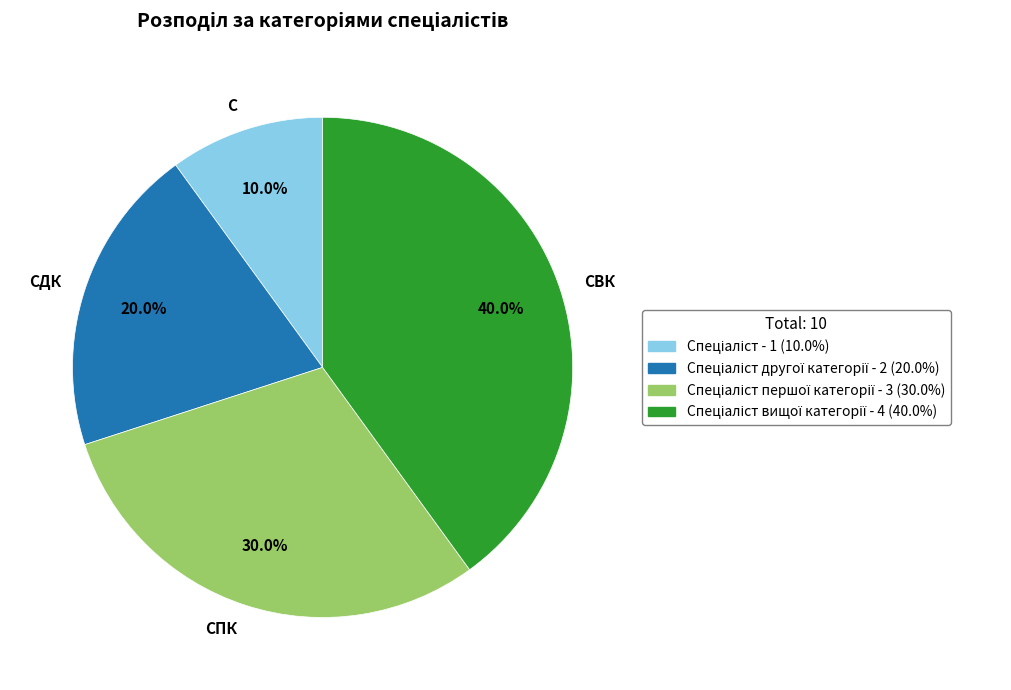

Does any single category account for the majority?

No